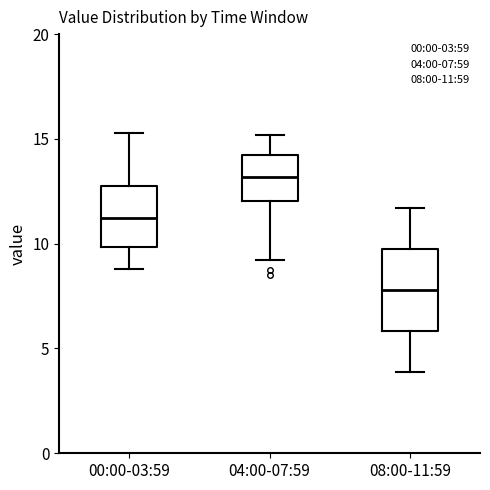

Where does the upper whisker of the box for 00:00-03:59 end on the y-axis? The values are not printed on the chart, so give them approximately, as read against the axis.

15.5